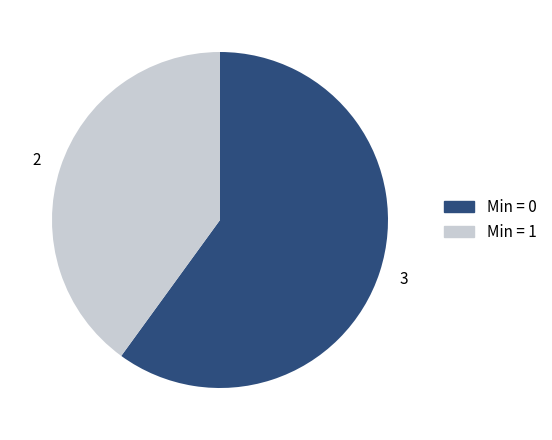

Is there a majority slice in this chart?

Yes